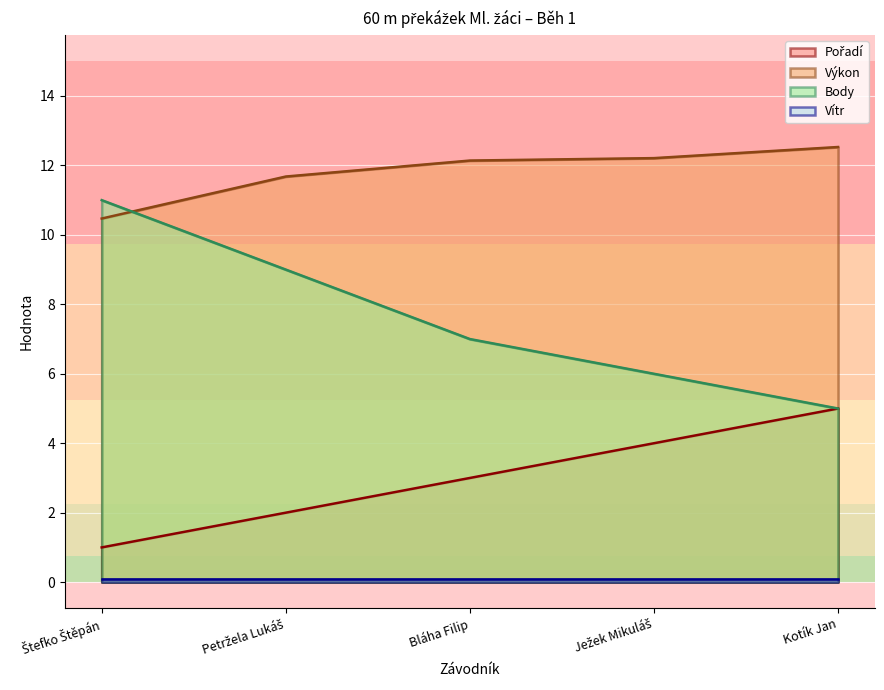

Which category has the highest value in the Pořadí series?

Kotík Jan